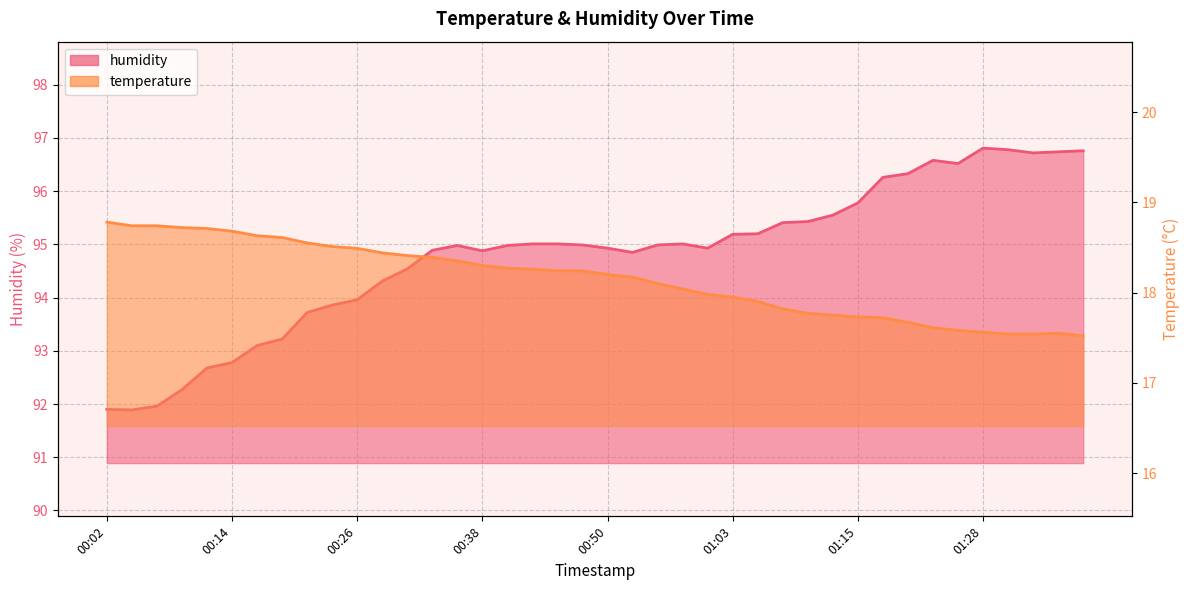

Rank the categories by humidity value from highest to lowest.

01:28, 01:31, 01:38, 01:36, 01:33, 01:23, 01:26, 01:21, 01:18, 01:15, 01:13, 01:11, 01:08, 01:06, 01:03, 00:43, 00:45, 00:58, 00:48, 00:55, 00:36, 00:41, 00:50, 01:00, 00:33, 00:38, 00:53, 00:31, 00:28, 00:26, 00:24, 00:21, 00:19, 00:16, 00:14, 00:11, 00:09, 00:06, 00:02, 00:04